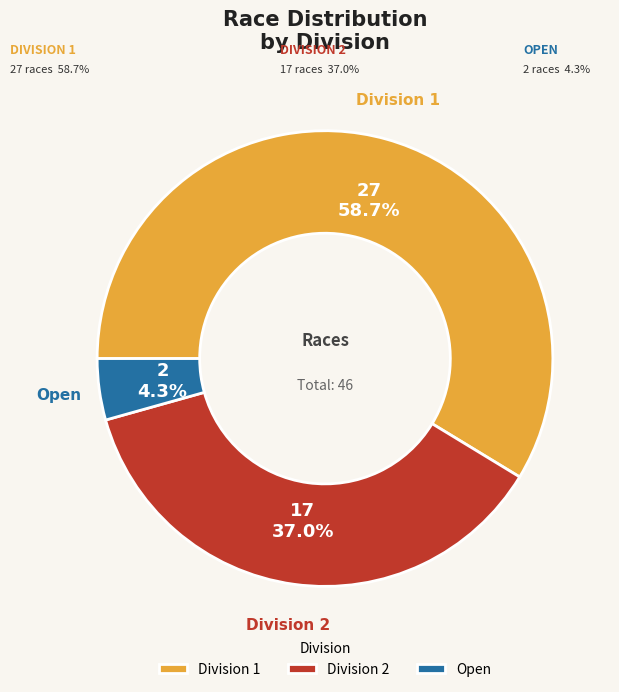

Rank the categories by value from lowest to highest.

Open, Division 2, Division 1